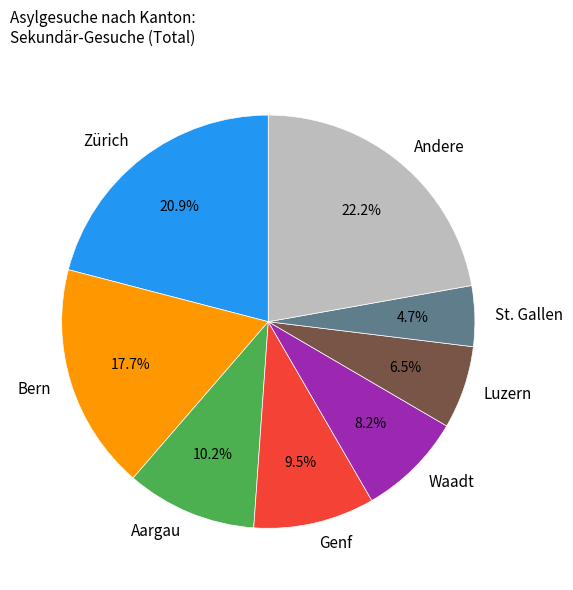

Between Aargau and Zürich, which is larger?

Zürich